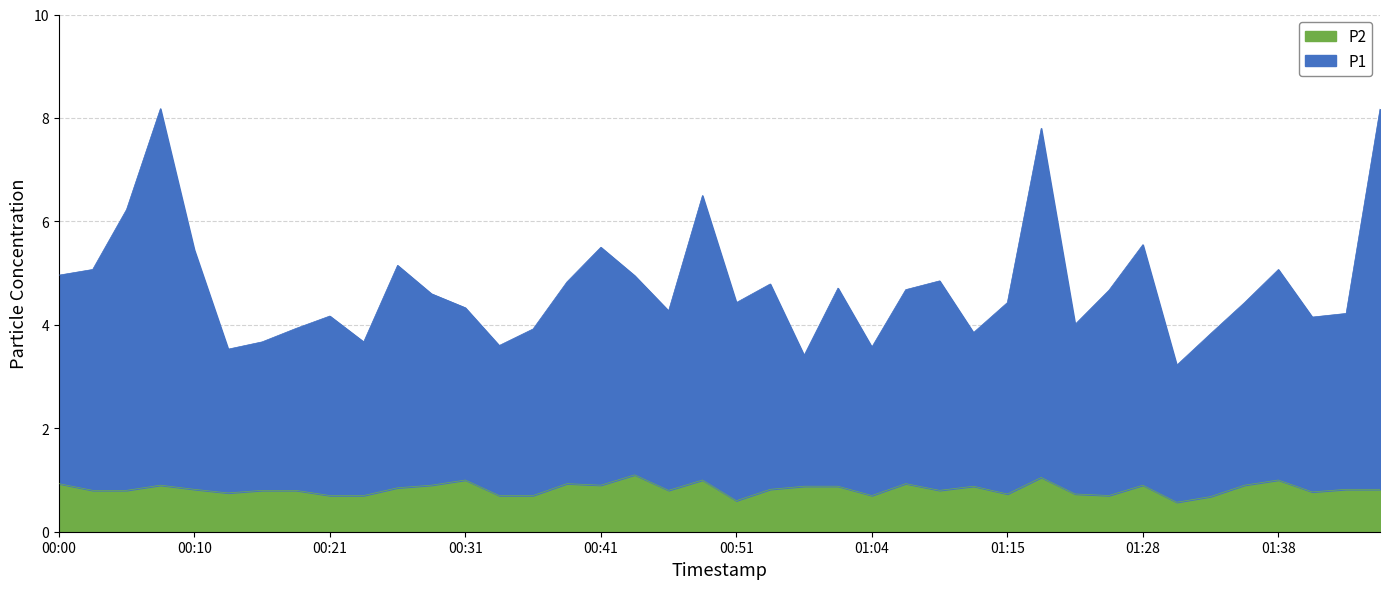

What is the difference between the maximum and minimum values in the P2 series?

0.5